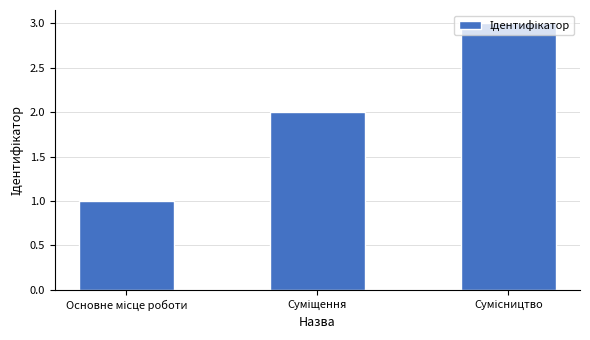

What is the maximum value shown in the chart?

3